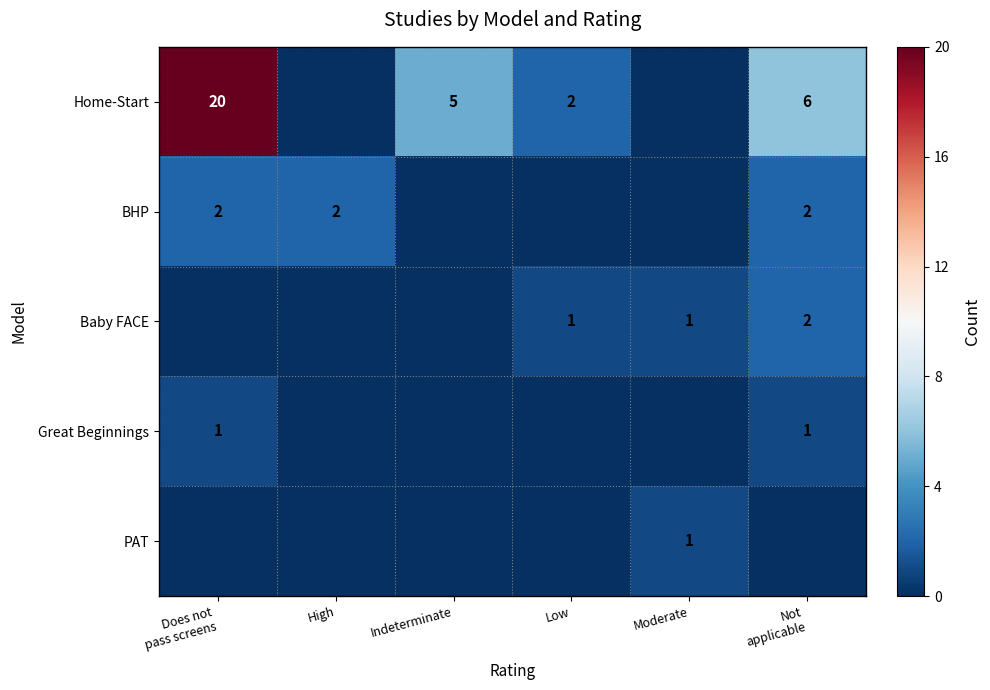

The Baby FACE series shows 1 at Moderate. True or false?

True